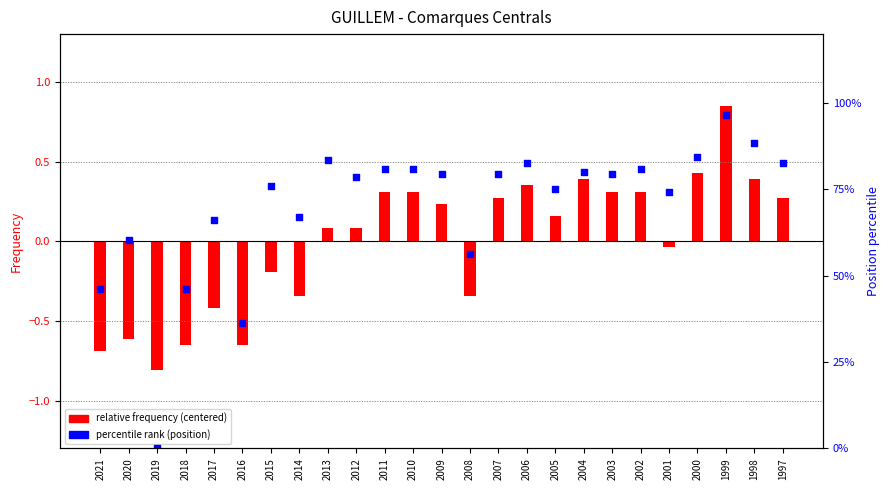

Is the value of relative frequency (centered) at 2012 greater than the value of percentile rank (position) at 2016?

No